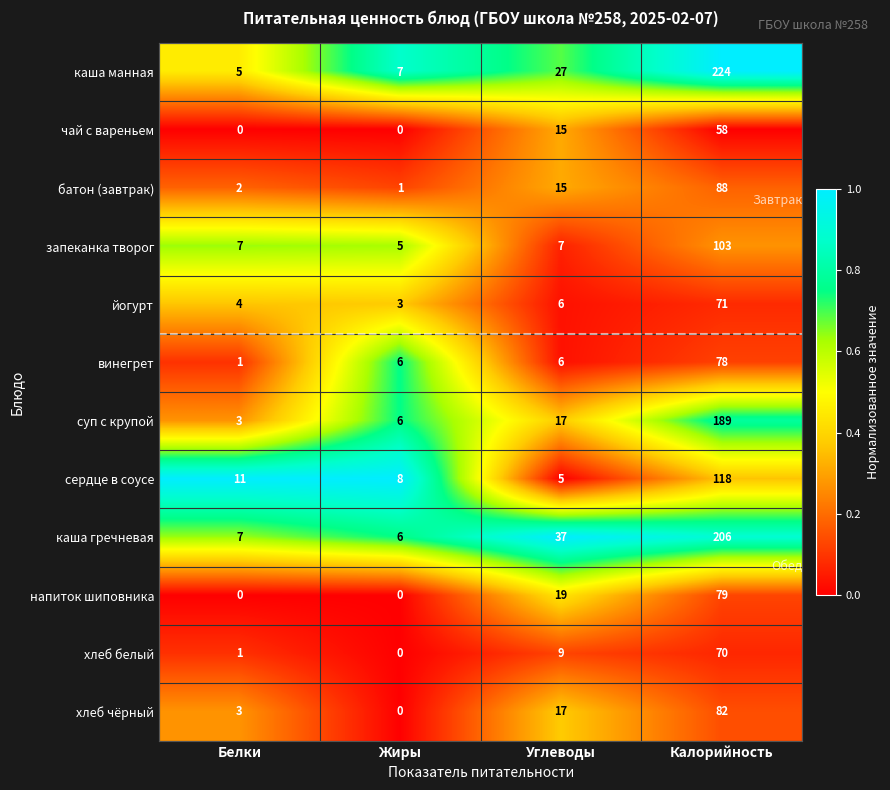

What is the difference between the maximum and minimum values in the напиток шиповника series?

79